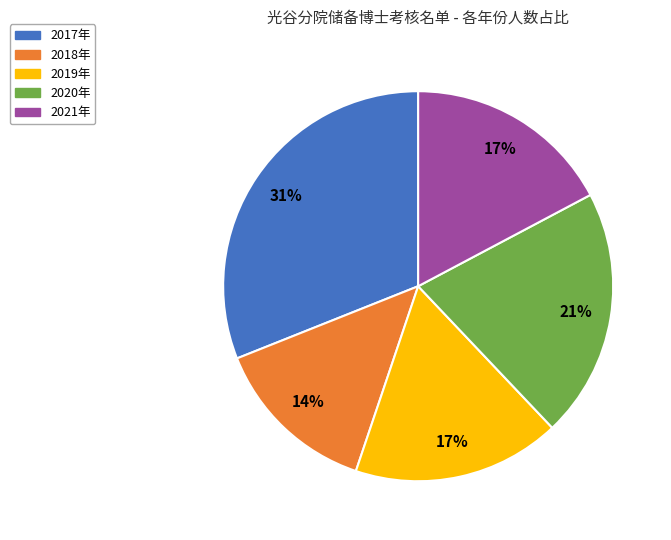

Between 2020年 and 2018年, which is larger?

2020年